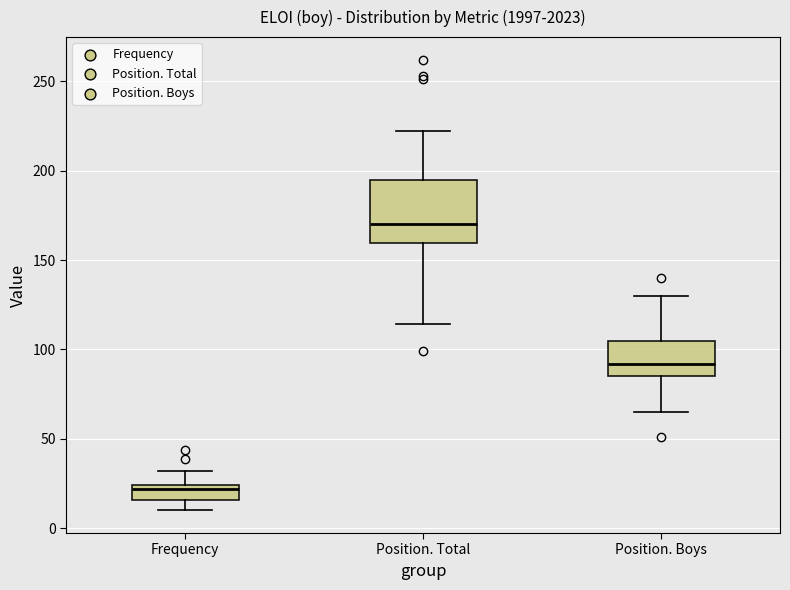

Reading left to right, transcribe this box plot: for each box, give where its median line is, the range the box spans, and where its two whiskers end, as read against the y-axis. The values are not printed on the chart, so give them approximately, as read against the axis.

Frequency: median 20, box 15 to 25, whiskers 10 to 30
Position. Total: median 170, box 160 to 195, whiskers 115 to 220
Position. Boys: median 90, box 85 to 105, whiskers 65 to 130